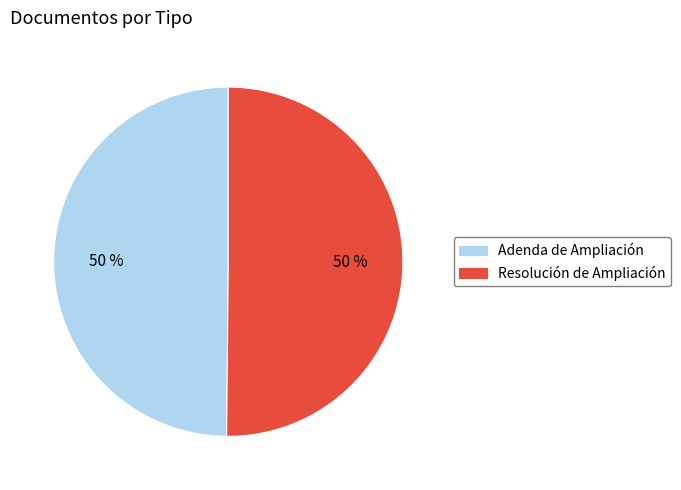

What is the ratio of the value at Resolución de Ampliación to the value at Adenda de Ampliación?

1.0